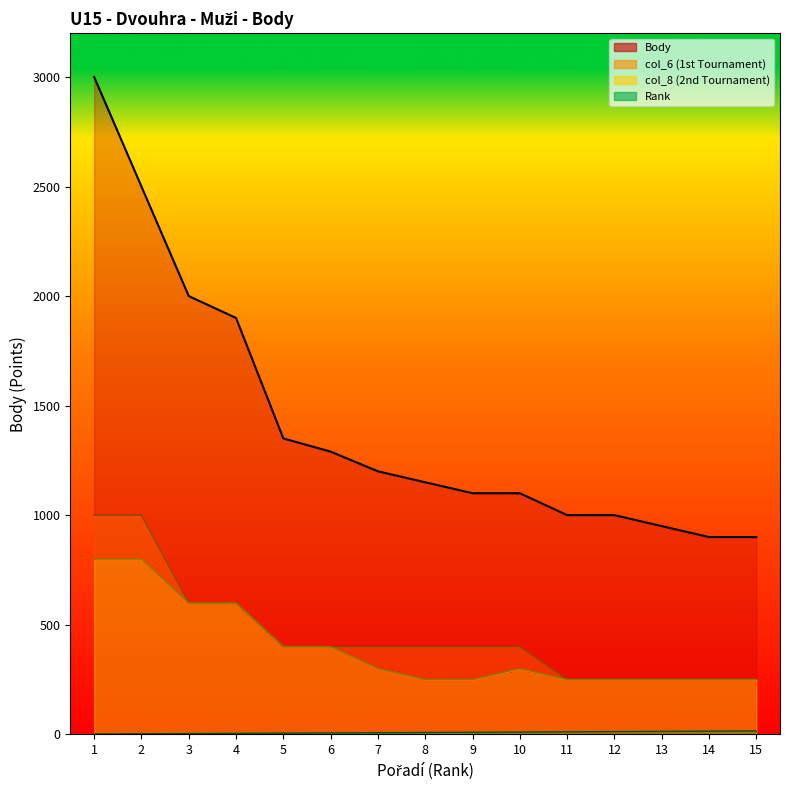

True or false: Body and col_6 intersect in this chart.

False